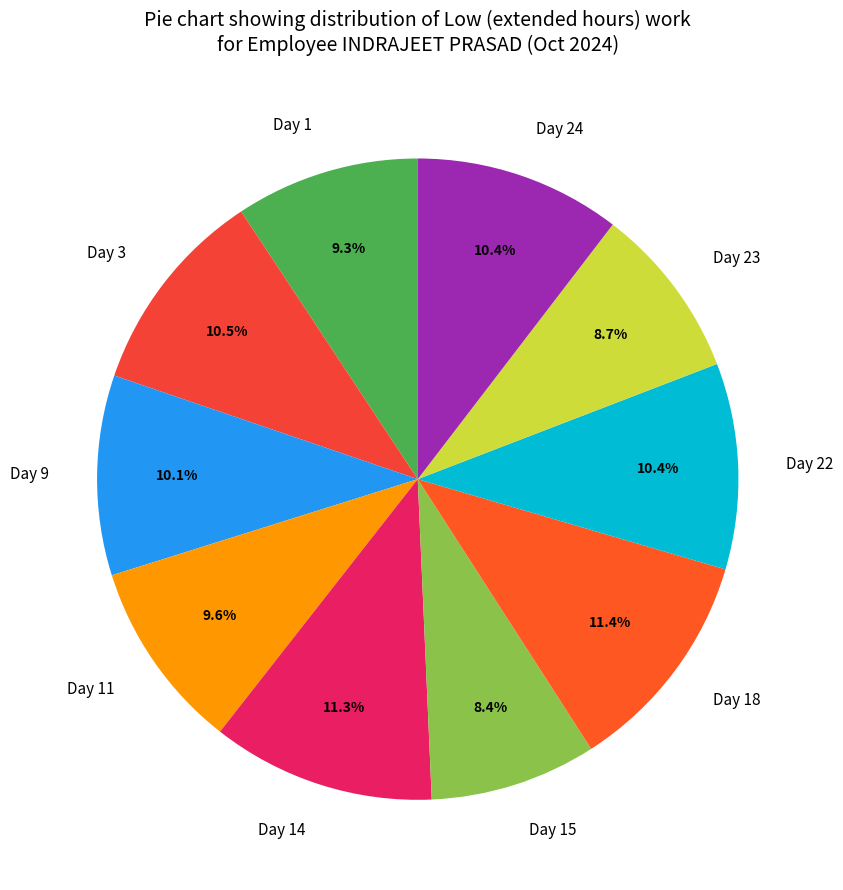

How many slices are in this pie chart?

10